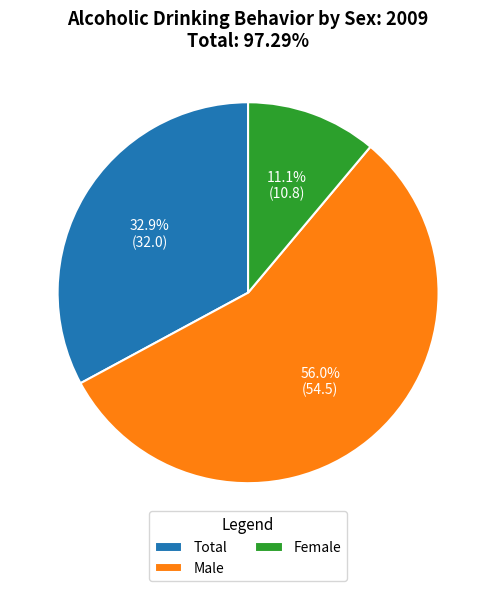

Is there a majority slice in this chart?

Yes